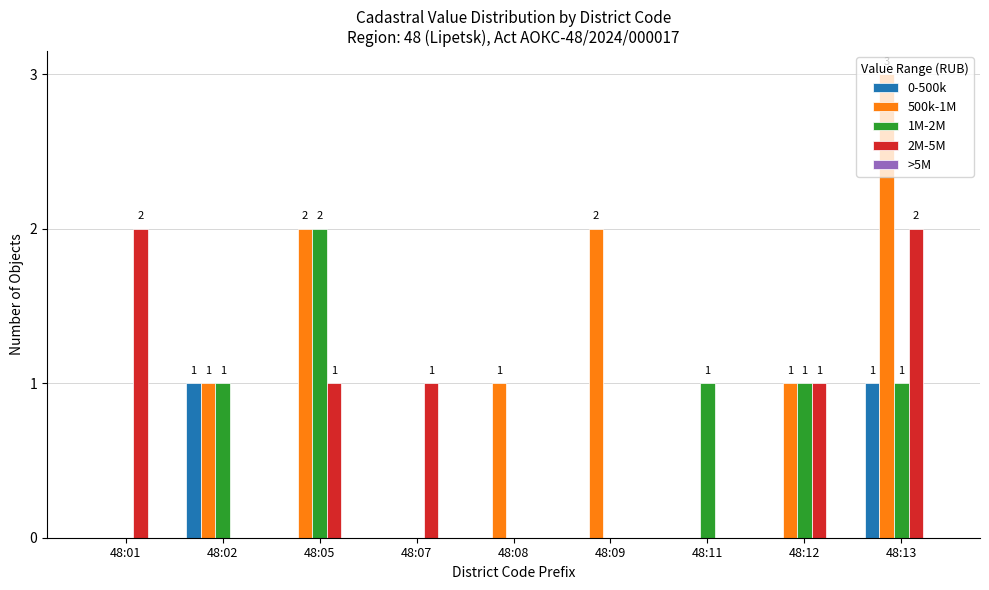

Between 48:05 and 48:08, which series saw the biggest shift?

1M-2M